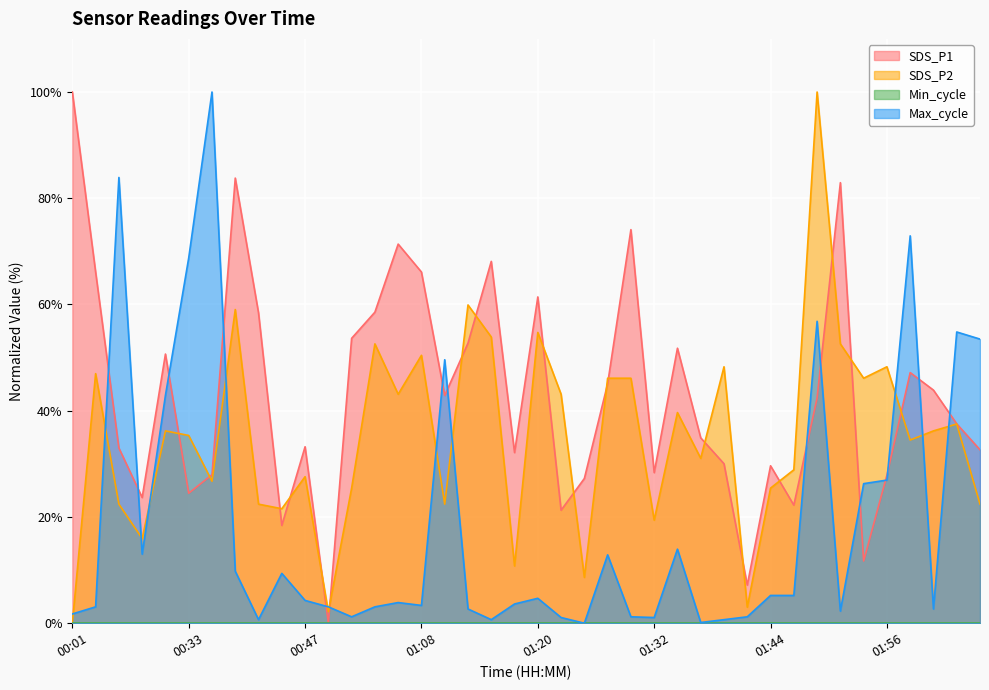

Which series has the largest total across all categories?

SDS_P1